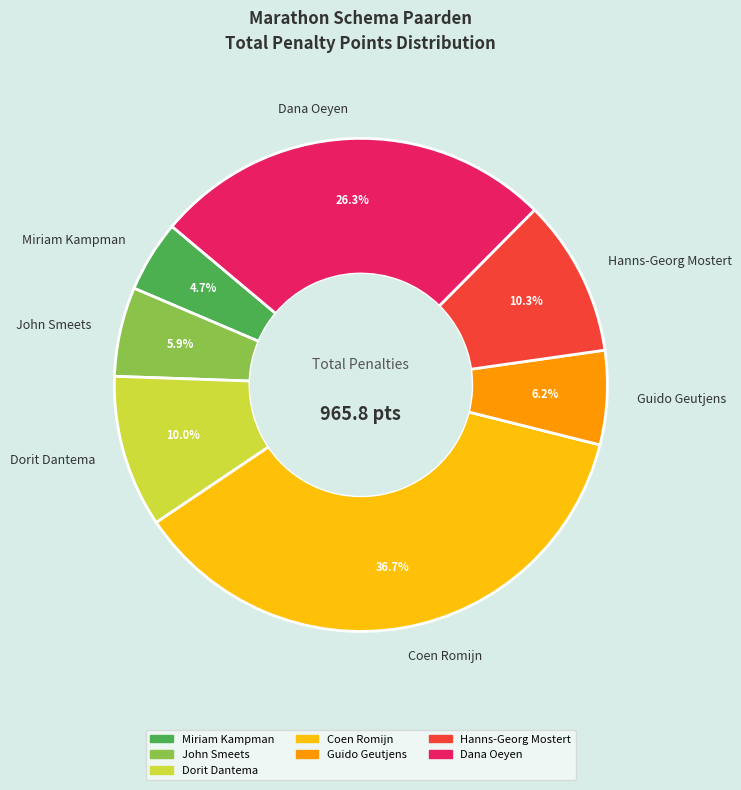

Which slice is the largest?

Coen Romijn